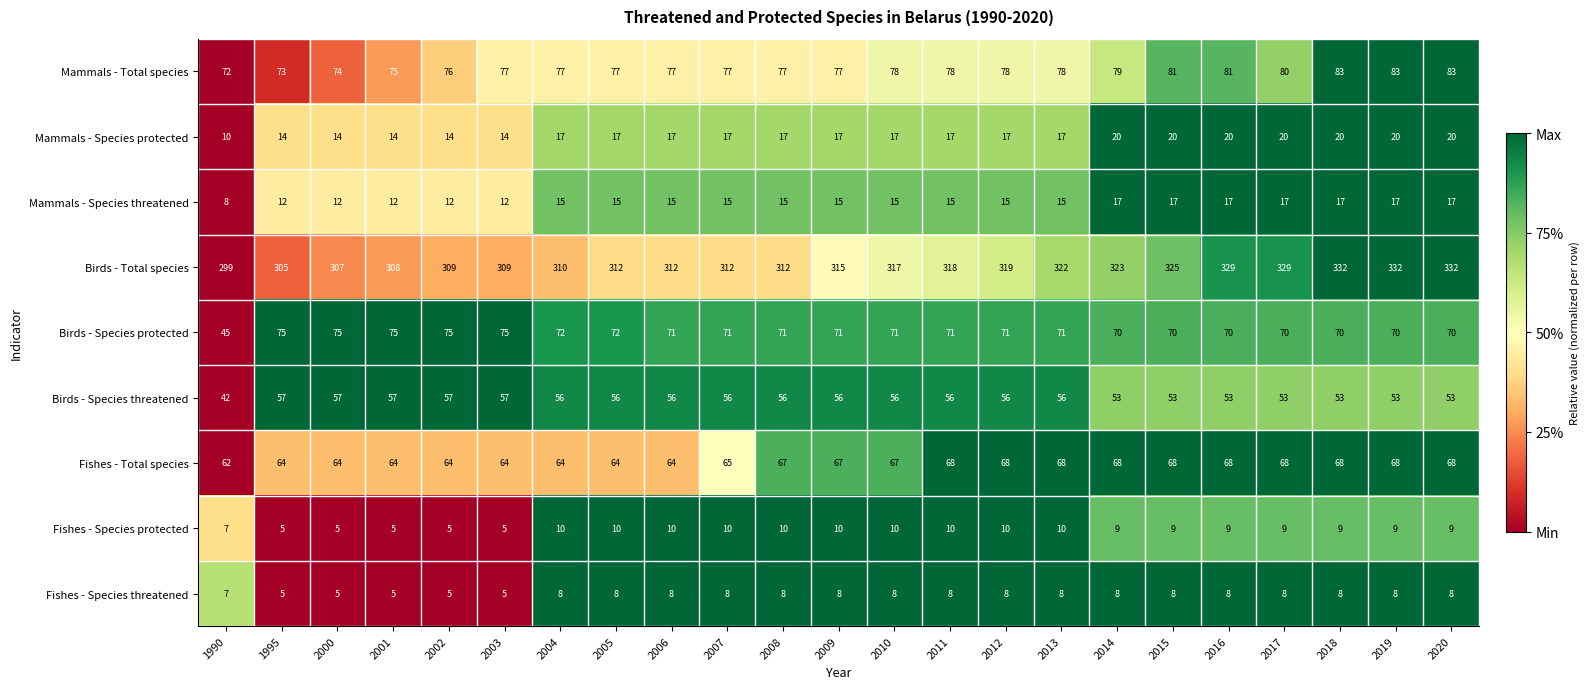

What is the spread (max minus min) of values at 2020?

324